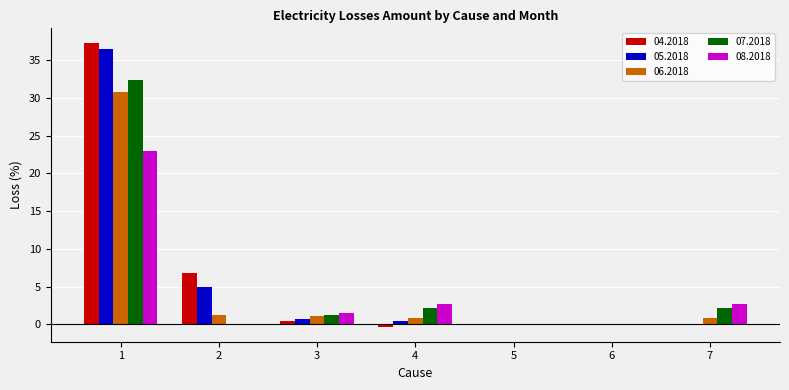

What is the maximum value shown in the chart?

37.3